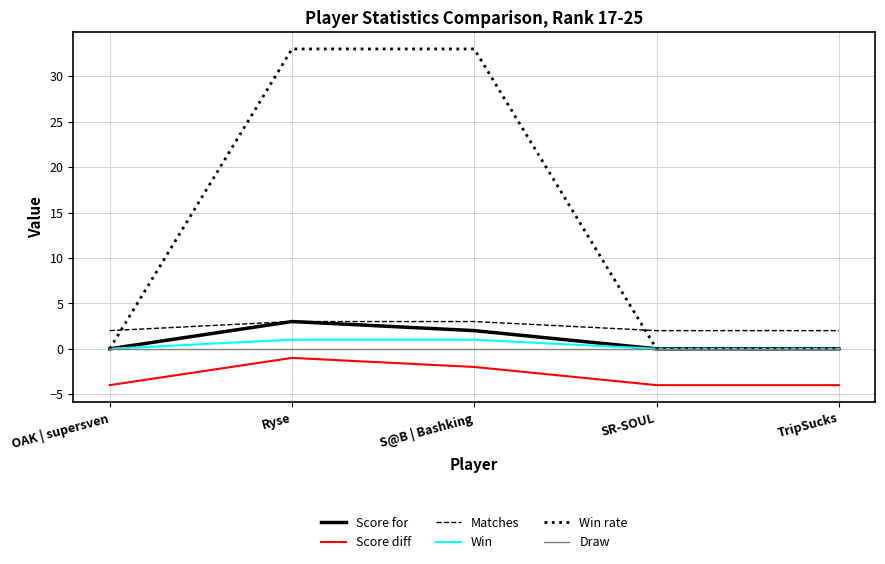

What position from the left is TripSucks?

5